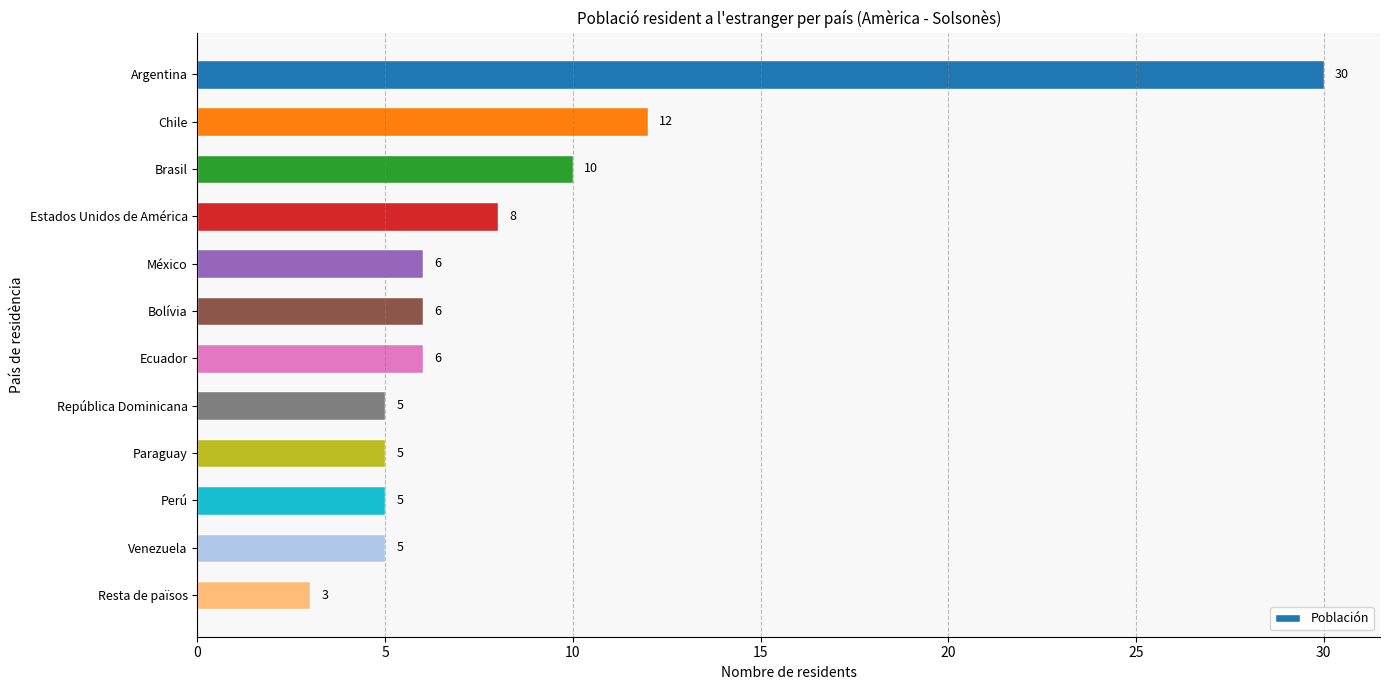

The chart shows a value of 12 at Chile. True or false?

True